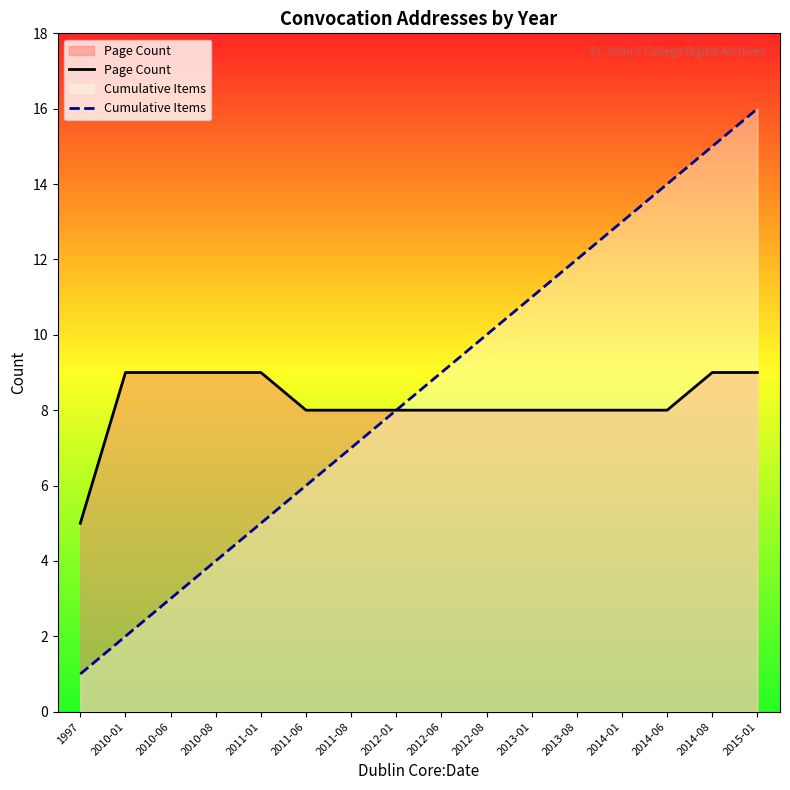

Which series has the largest total across all categories?

Cumulative Items